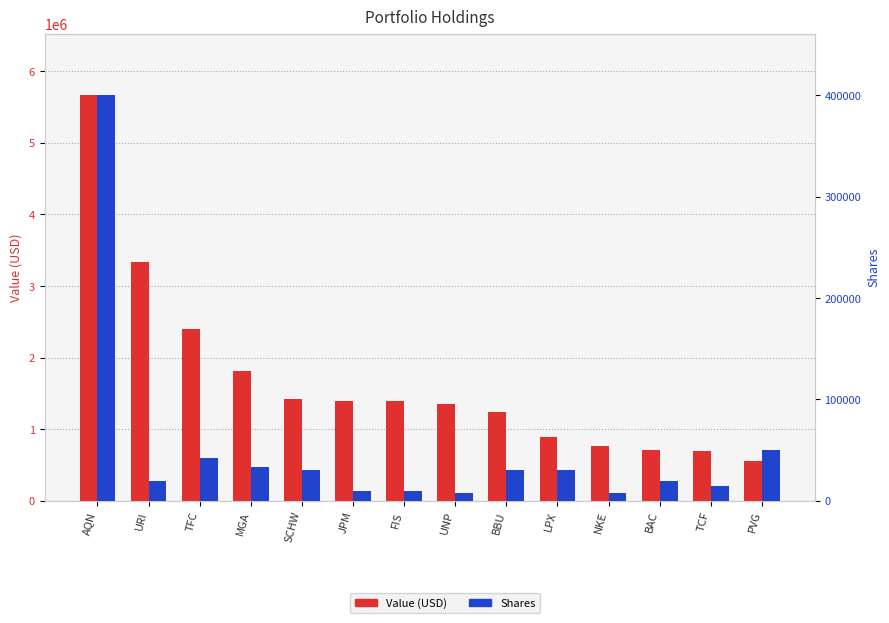

Where does the Value (USD) series first go above 1391000?

AQN